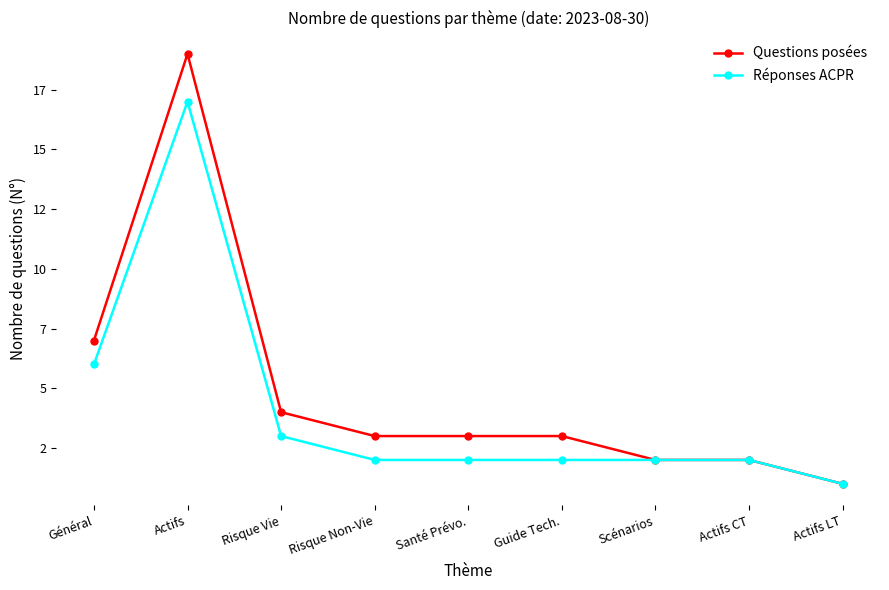

What are all the series names shown in the legend?

Questions posées, Réponses ACPR